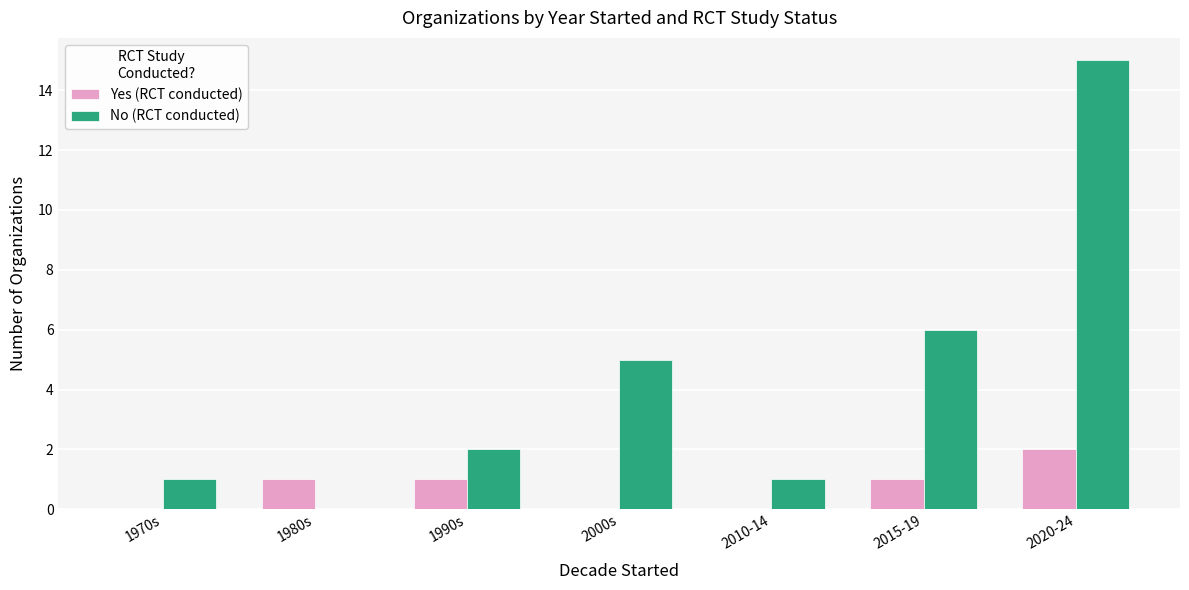

At which category is the sum across all series the highest?

2020-24